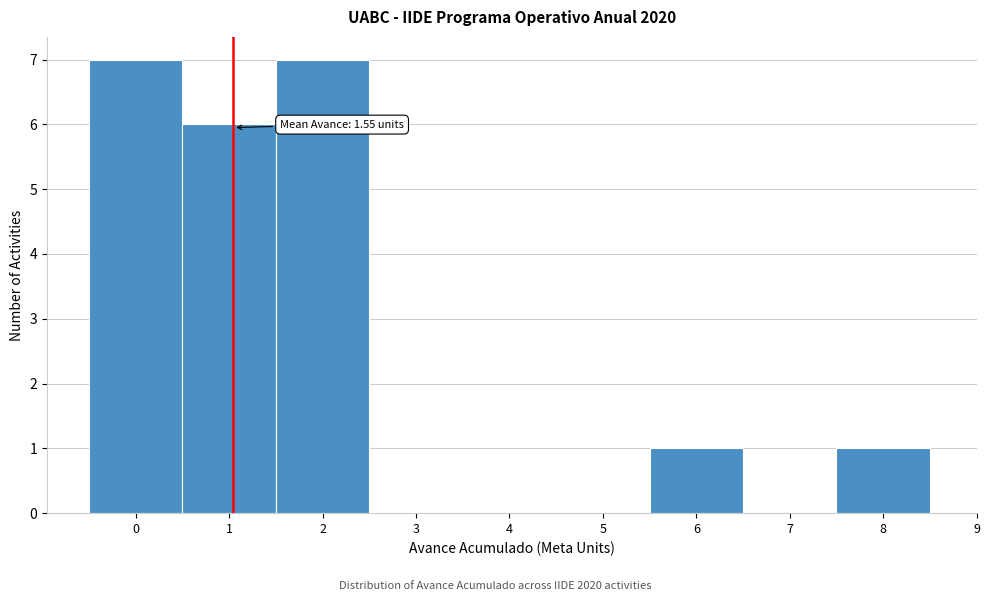

Reading left to right, extract all data points from this chart.

0=7	1=6	2=7	3=0	4=0	5=0	6=1	7=0	8=1